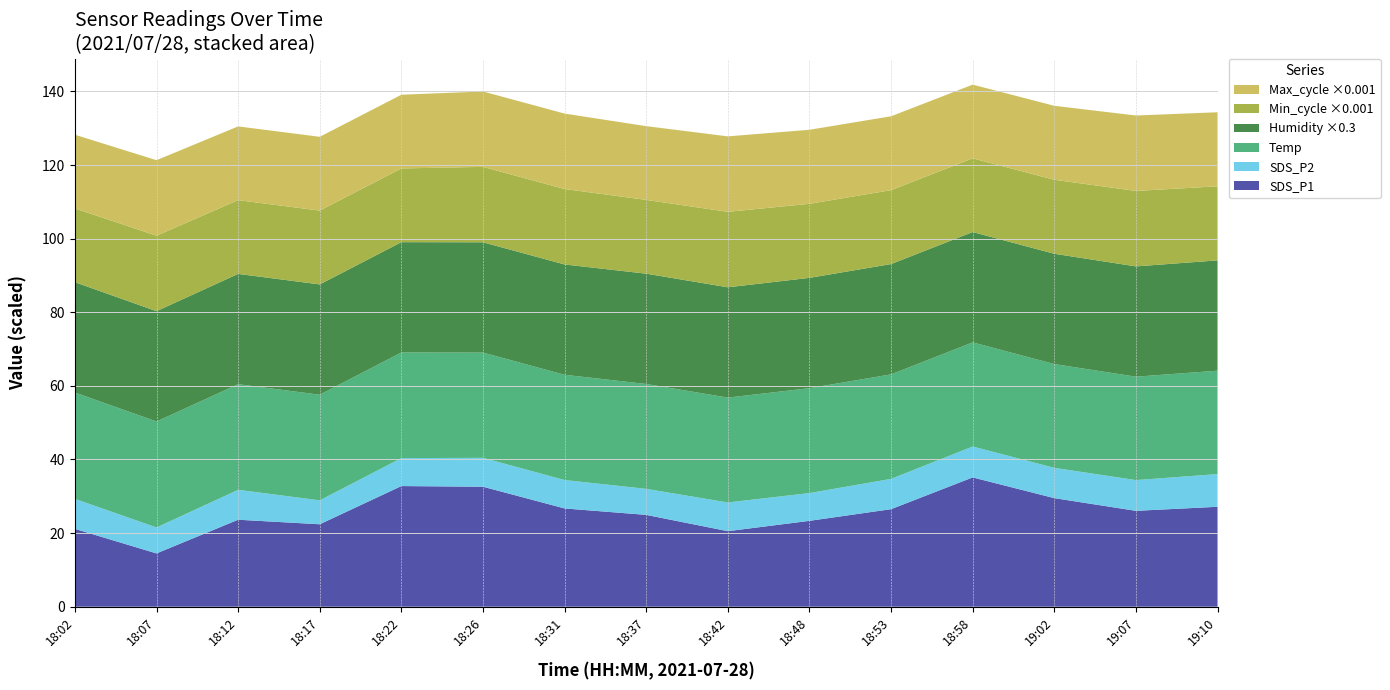

Reading left to right, list all the values displayed in this chart.

SDS_P1: 21.1	14.5	23.6	22.4	32.8	32.6	26.7	24.9	20.5	23.3	26.5	35.1	29.5	26.1	27.1
SDS_P2: 8.2	7.0	8.1	6.5	7.6	7.8	7.7	7.1	7.8	7.5	8.2	8.4	8.2	8.3	8.9
Temp: 28.9	28.8	28.7	28.7	28.7	28.6	28.6	28.5	28.5	28.5	28.4	28.3	28.2	28.1	28.1
Humidity: 99.9	99.9	99.9	99.9	99.9	99.9	99.9	99.9	99.9	99.9	99.9	99.9	99.9	99.9	99.9
Min_cycle: 20039.0	20513.0	20039.0	20054.0	20033.0	20489.0	20500.0	20044.0	20505.0	20120.0	20079.0	20028.0	20103.0	20499.0	20127.0
Max_cycle: 20039.0	20513.0	20039.0	20054.0	20033.0	20489.0	20500.0	20044.0	20505.0	20120.0	20079.0	20028.0	20103.0	20499.0	20127.0